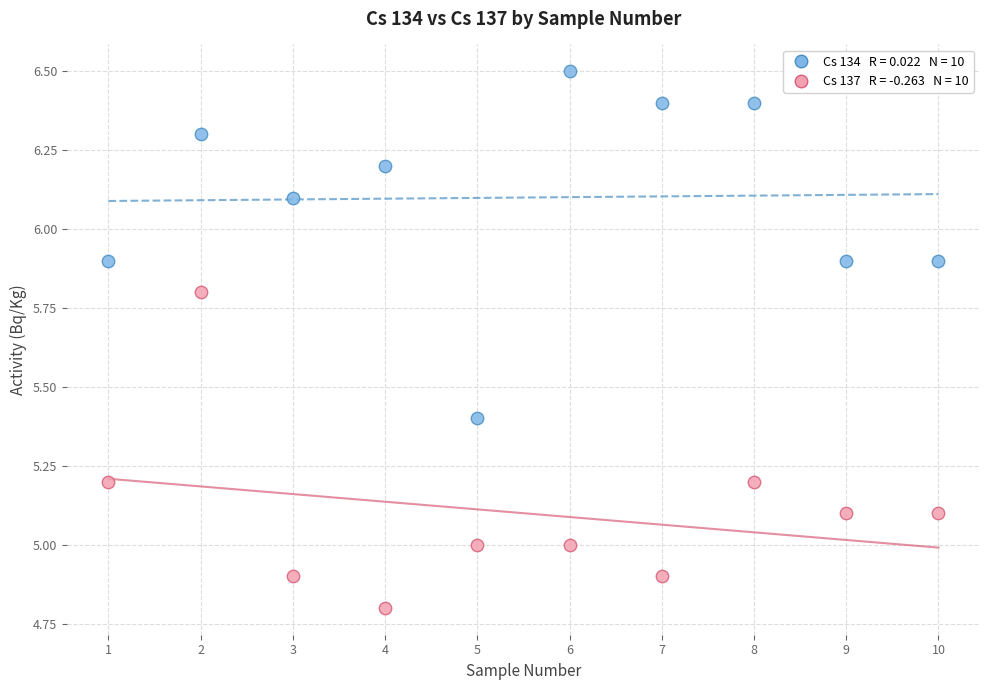

Across all data points, what is the range of X values (max minus min)?

9.0